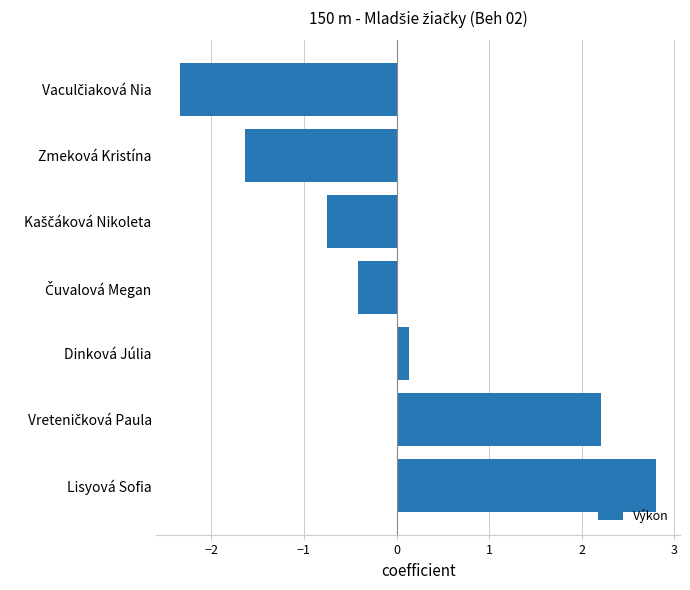

How many negative values are there?

4